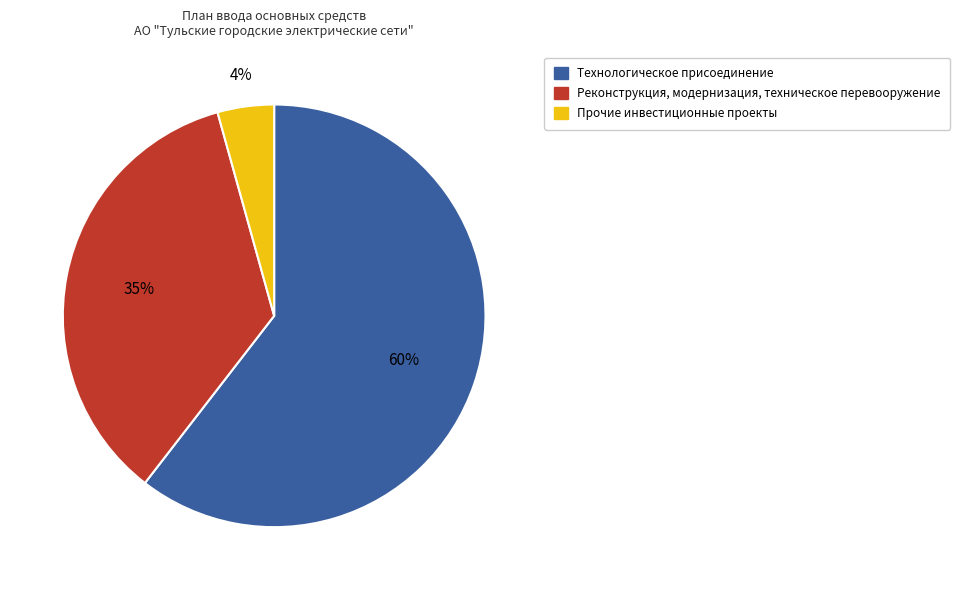

Which category has the smallest portion of the pie?

Прочие инвестиционные проекты